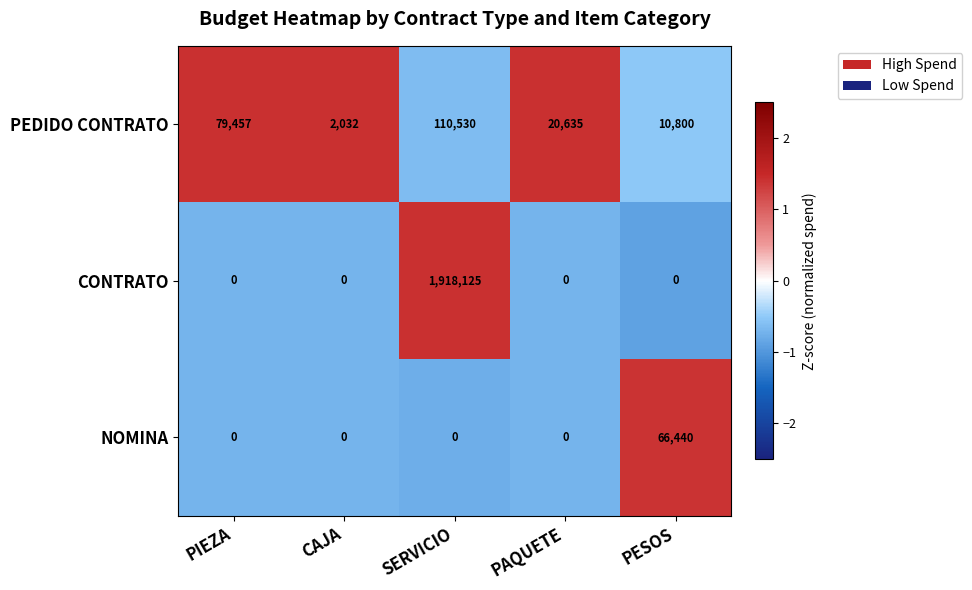

Rank the series at SERVICIO from lowest to highest value.

NOMINA, PEDIDO CONTRATO, CONTRATO